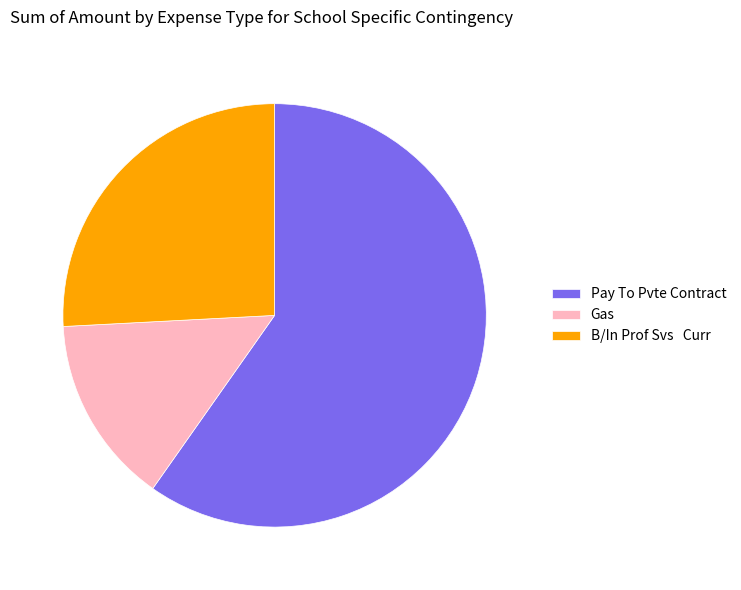

What is the majority slice?

Pay To Pvte Contract